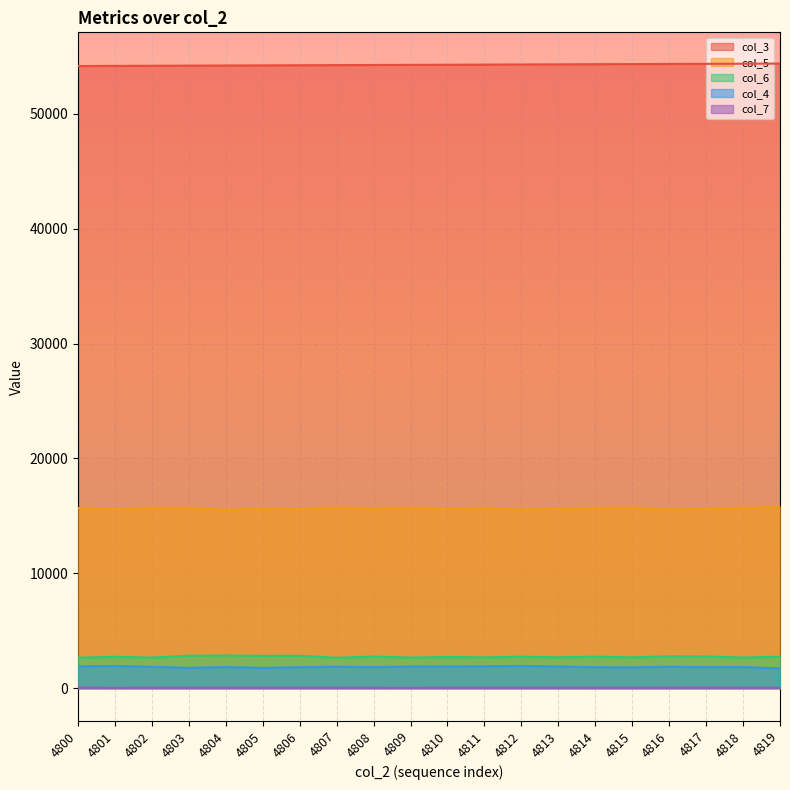

True or false: col_4 and col_6 cross at least once.

False